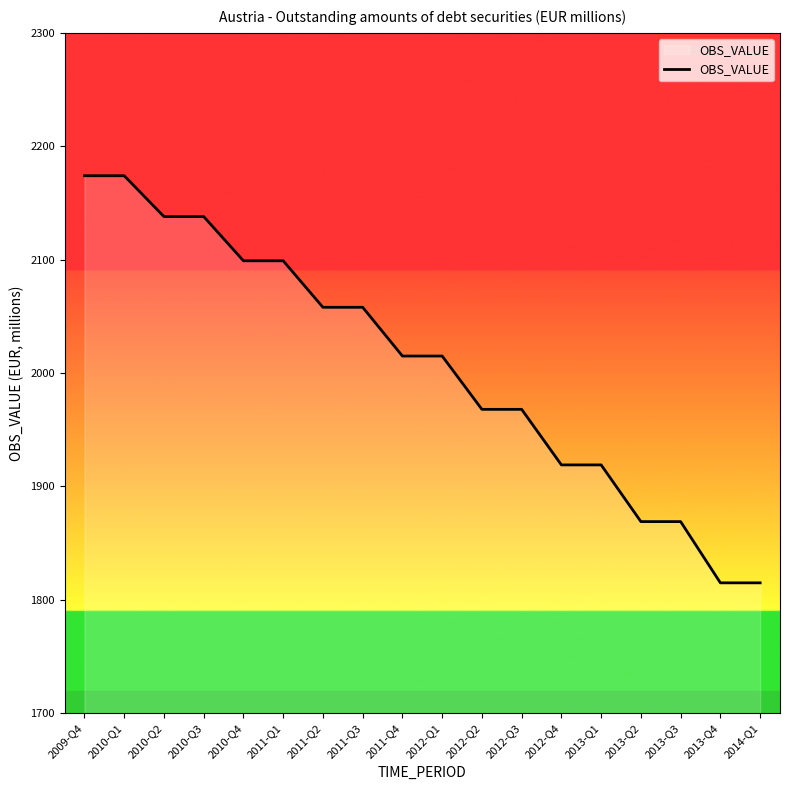

What is the change in value from 2009-Q4 to 2012-Q2?

-206